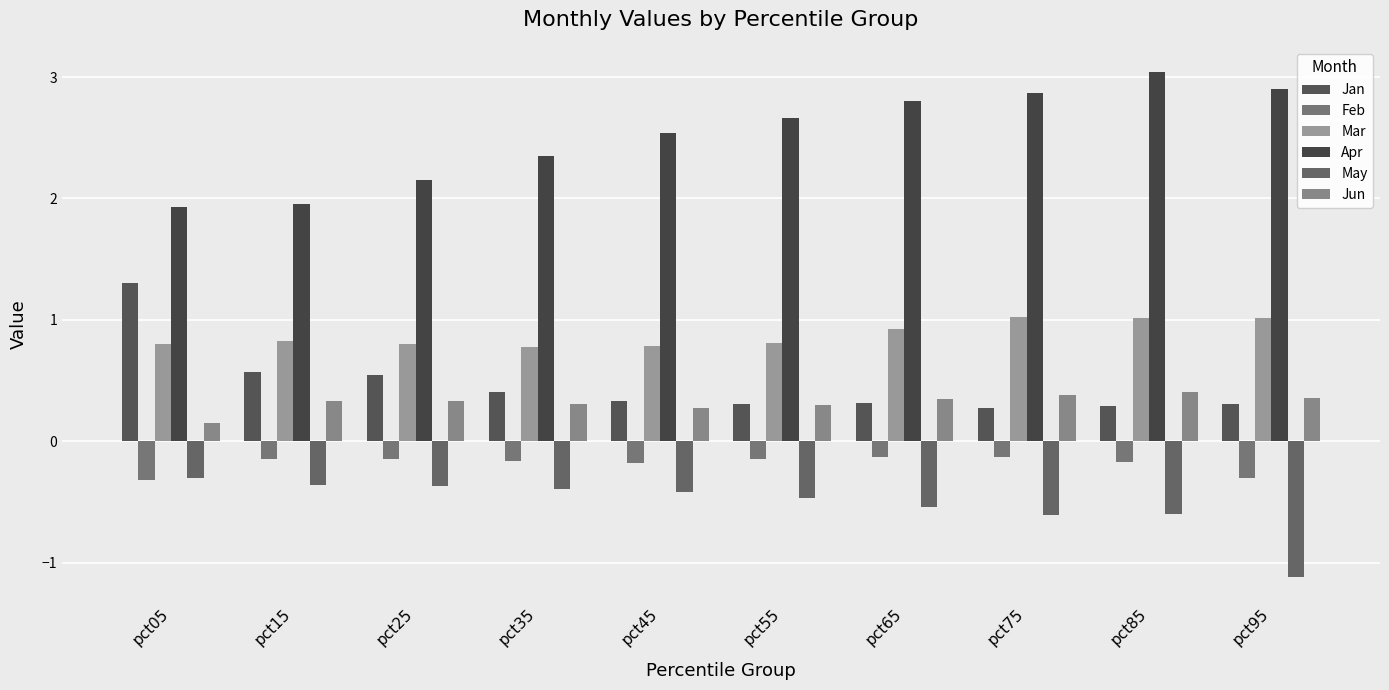

List the series in order of their peak value, lowest first.

May, Feb, Jun, Mar, Jan, Apr